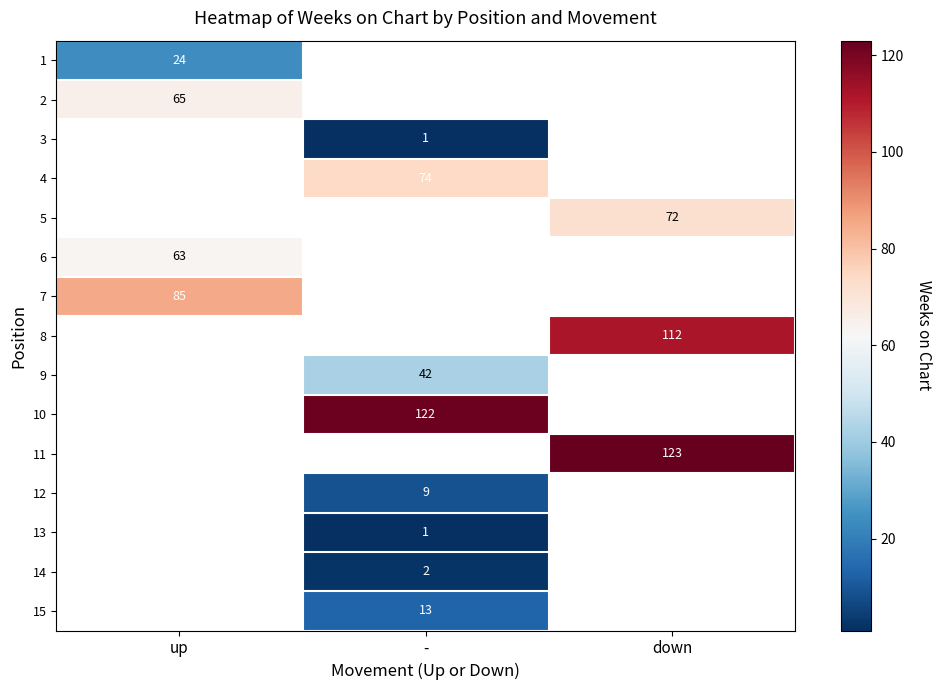

The 11 series shows 46 at down. True or false?

False